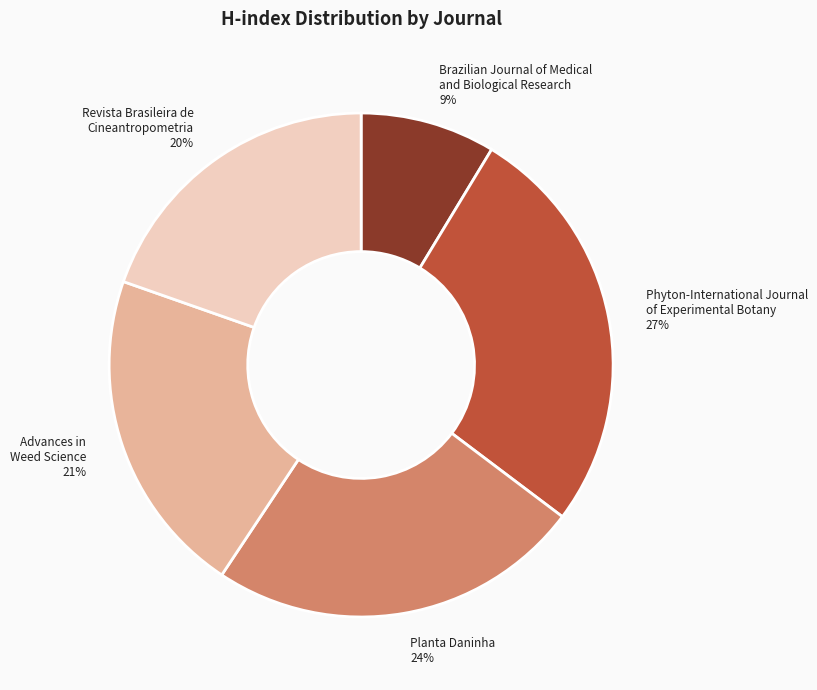

Which slice is the largest?

Phyton-International Journal of Experimental Botany